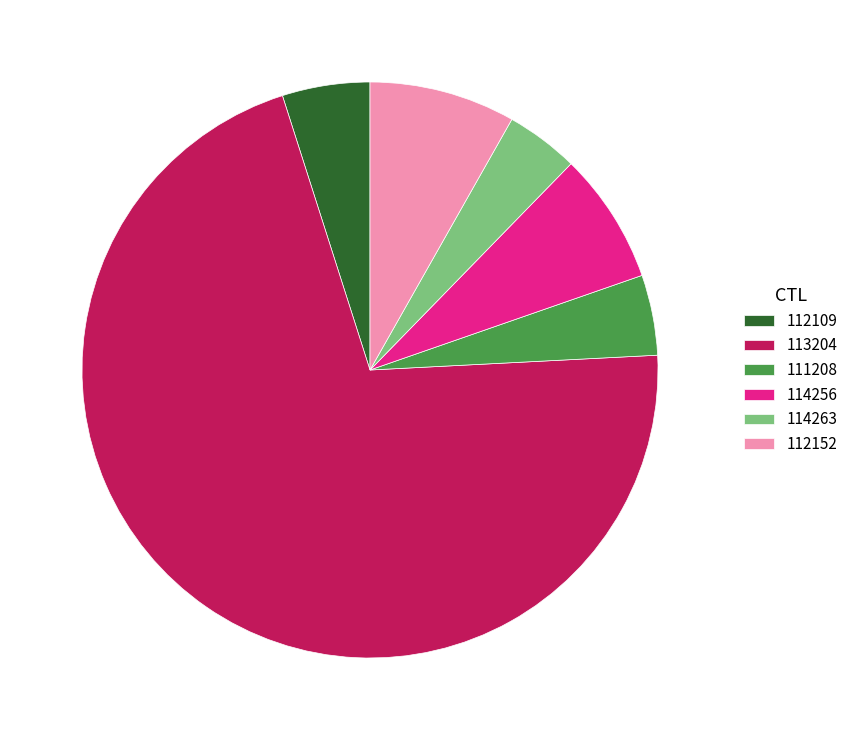

How many segments does this pie chart have?

6